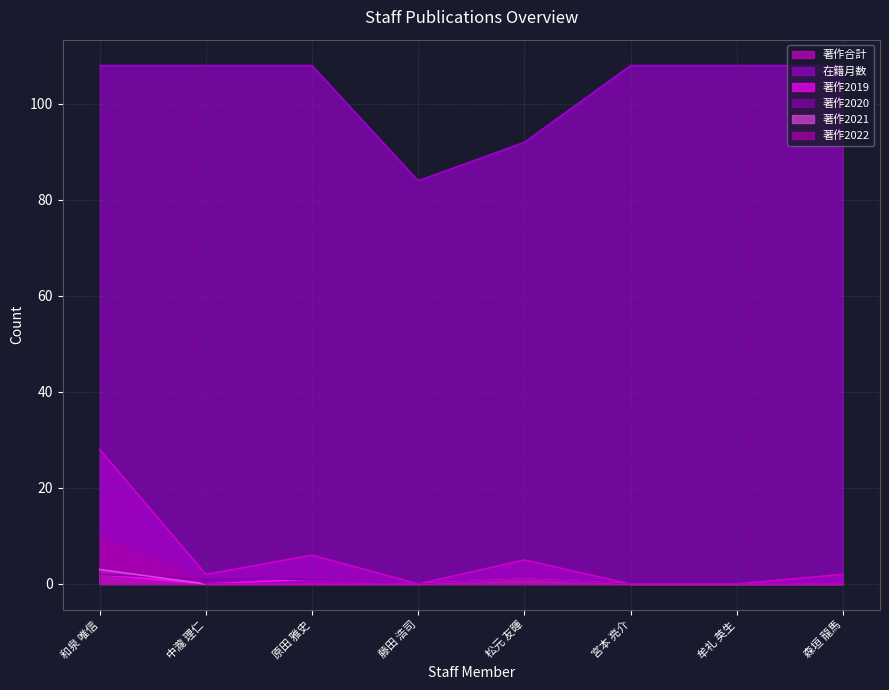

Which series changed the most between 和泉 唯信 and 中瀧 理仁?

著作合計